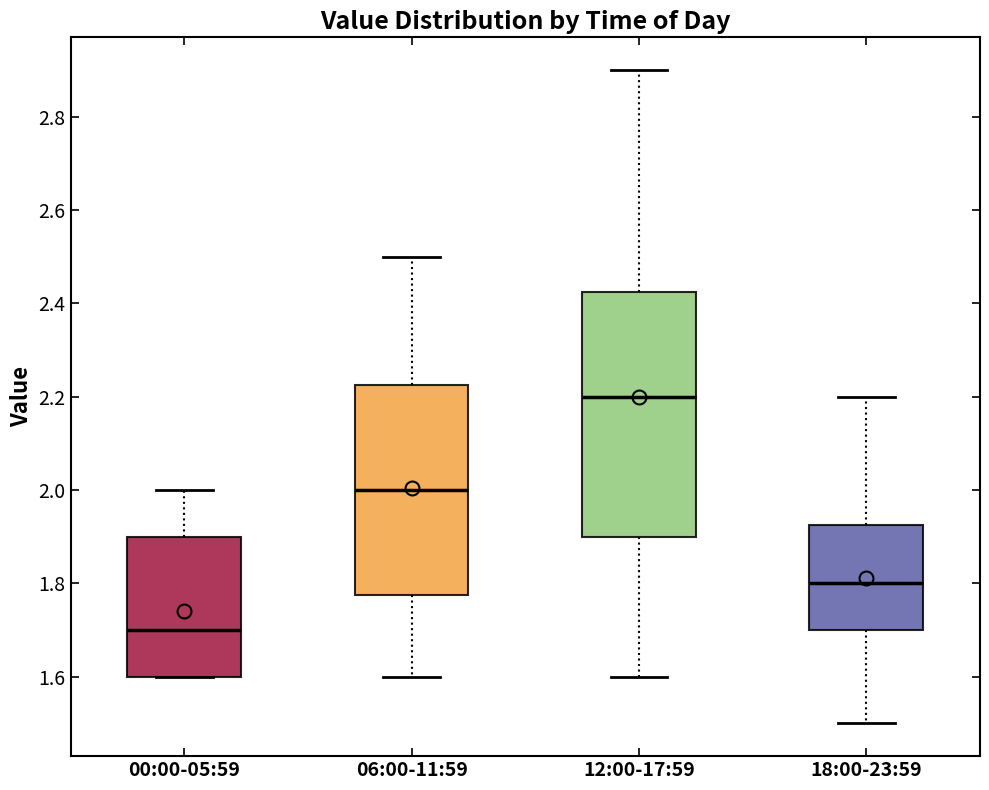

Comparing the boxes themselves (not the whiskers), which one is the tallest?

12:00-17:59